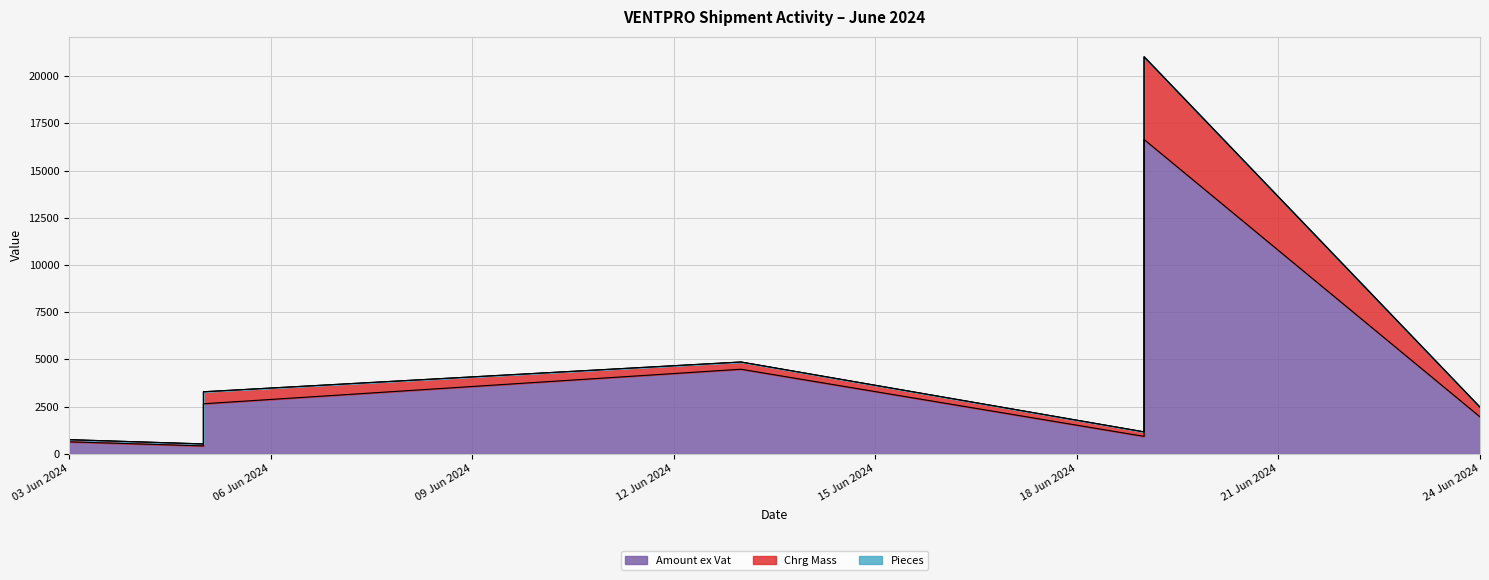

True or false: Chrg Mass and Amount ex Vat intersect in this chart.

False